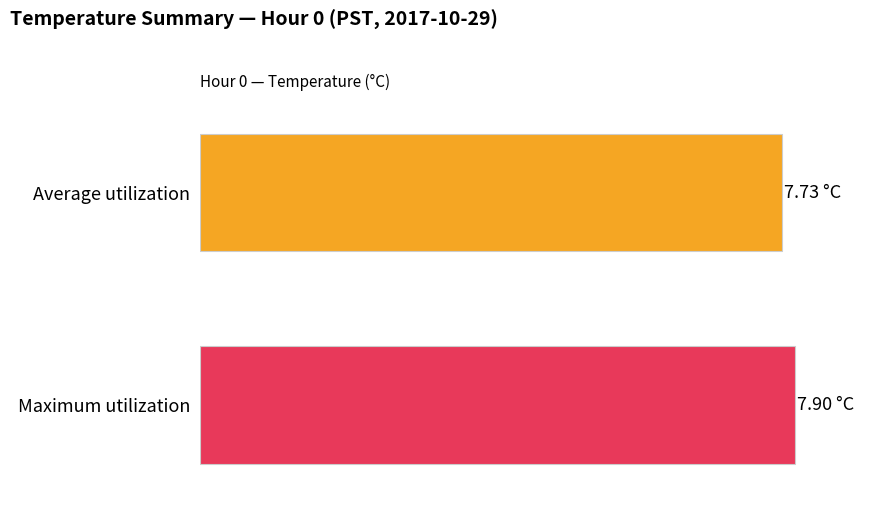

Is the value of Average utilization at 23 greater than the value of Maximum utilization at 14?

No